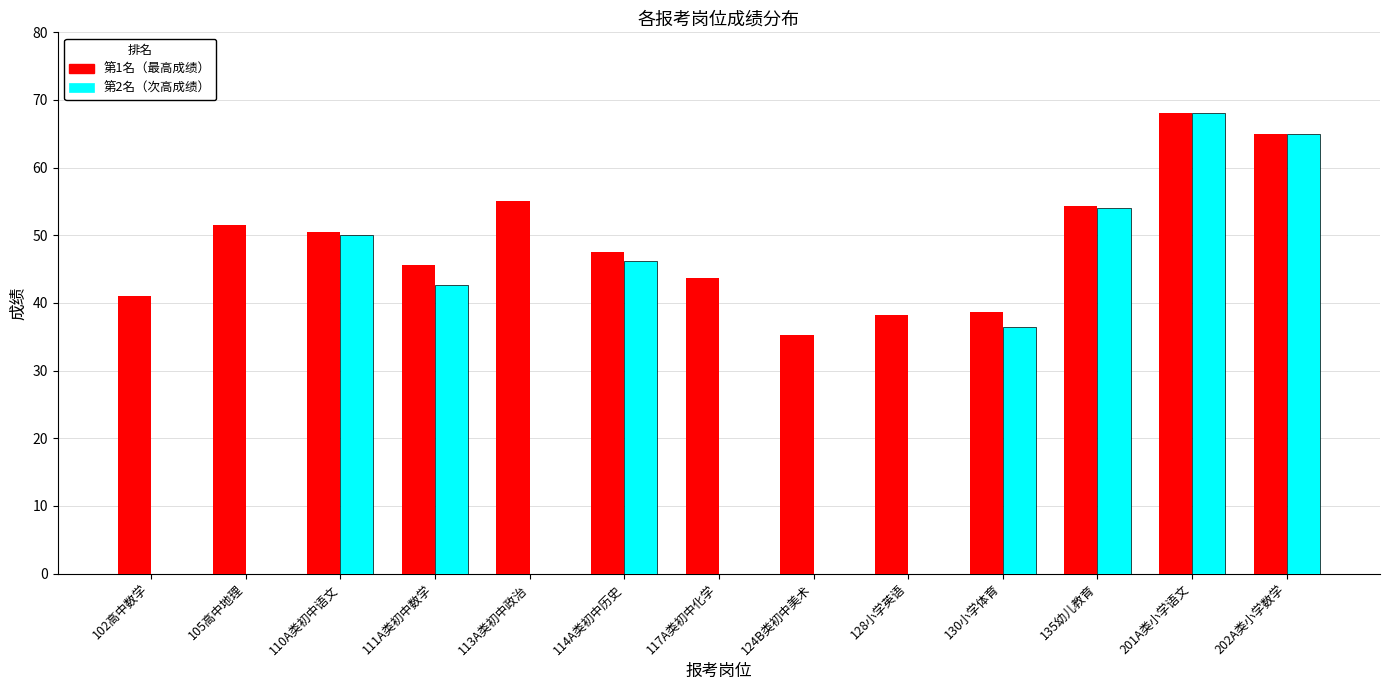

What is the greatest value displayed?

68.1